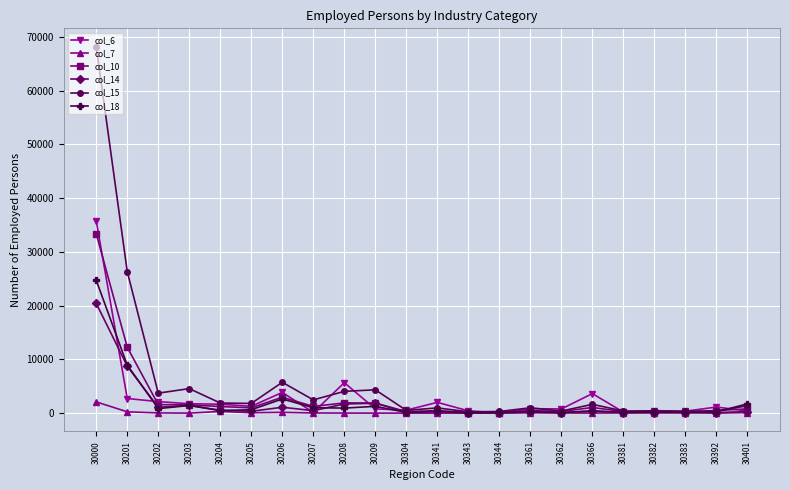

True or false: col_15 has a value of 975 at 30341.

True